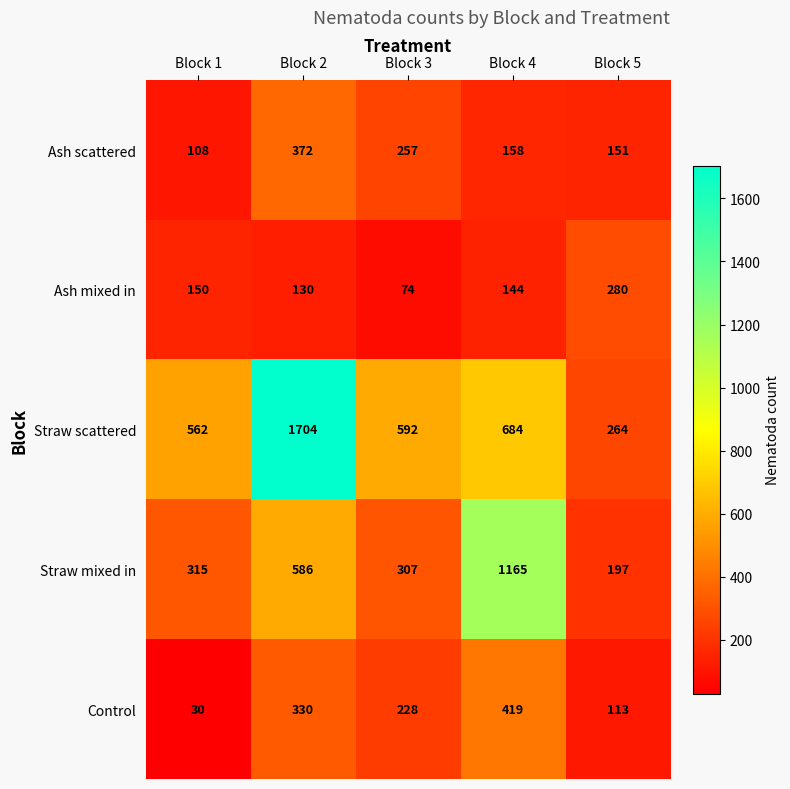

At Block 1, list the series in order from smallest to largest.

Control, Ash scattered, Ash mixed in, Straw mixed in, Straw scattered